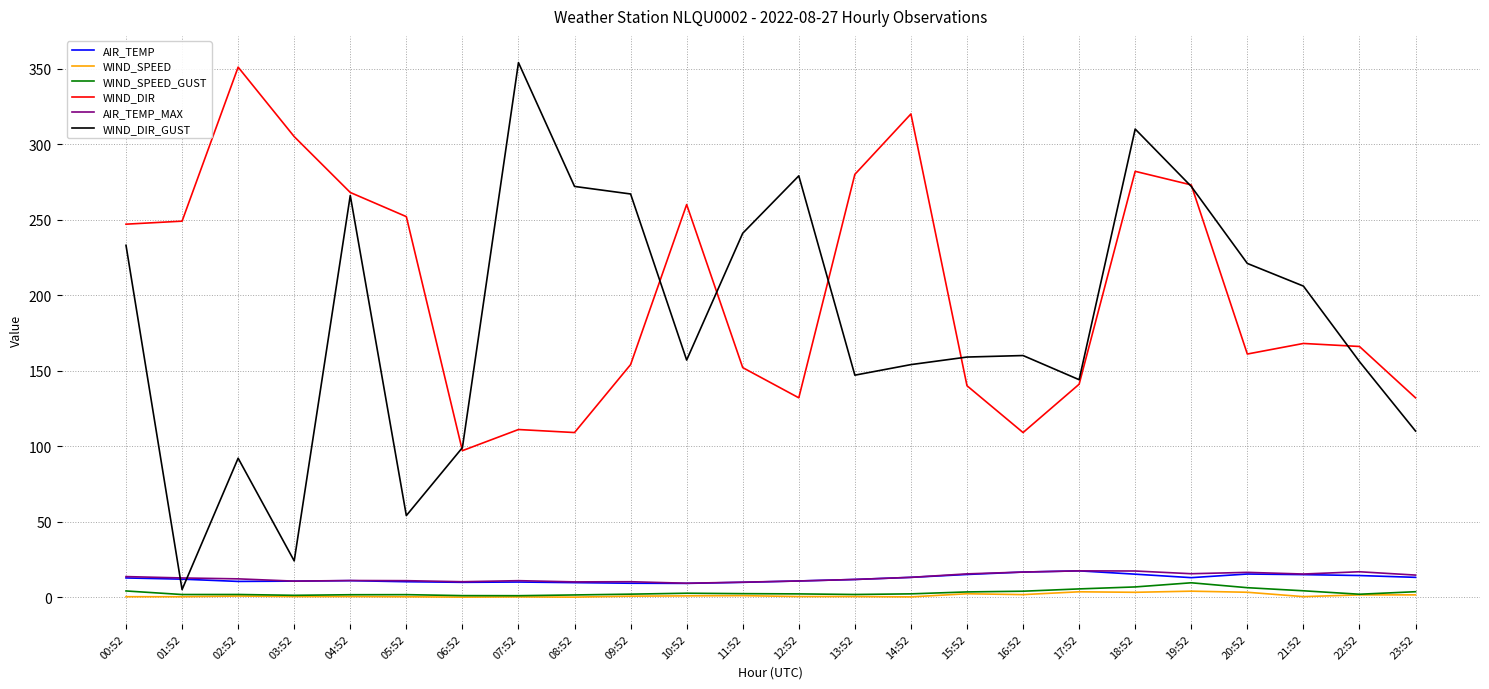

Read the AIR_TEMP_MAX value at 04:52.

11.0